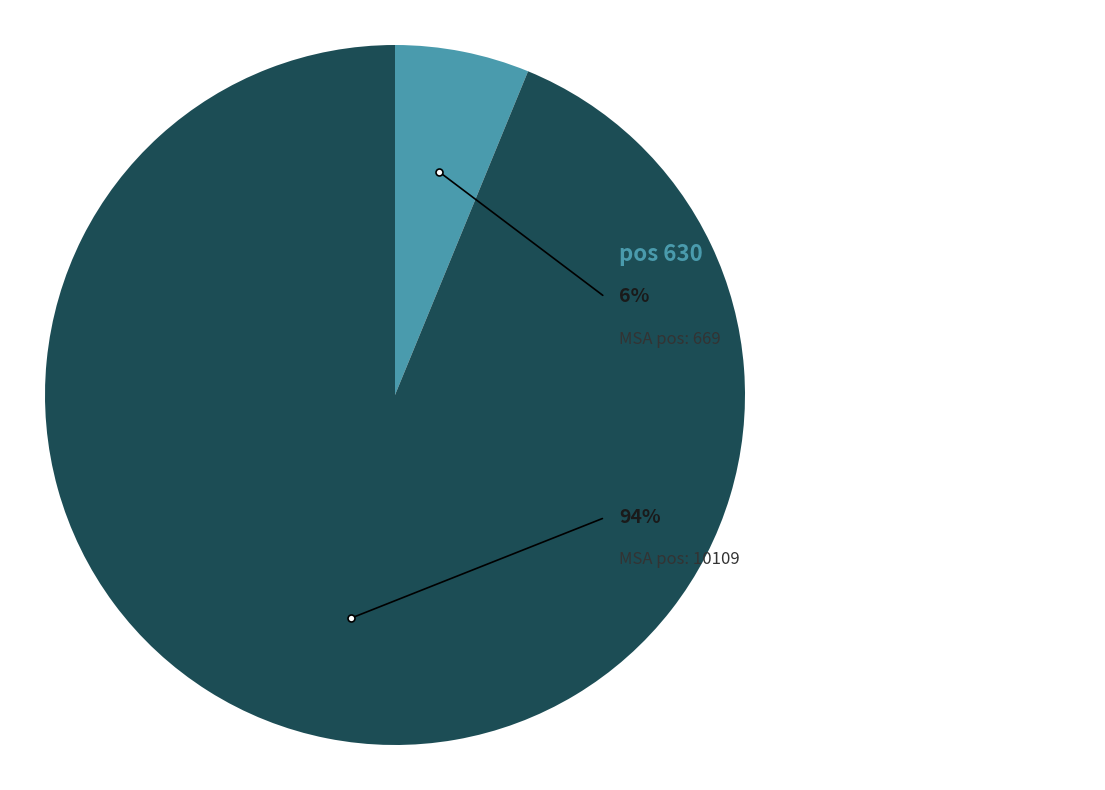

To the nearest percent, what is the average slice percentage?

50%